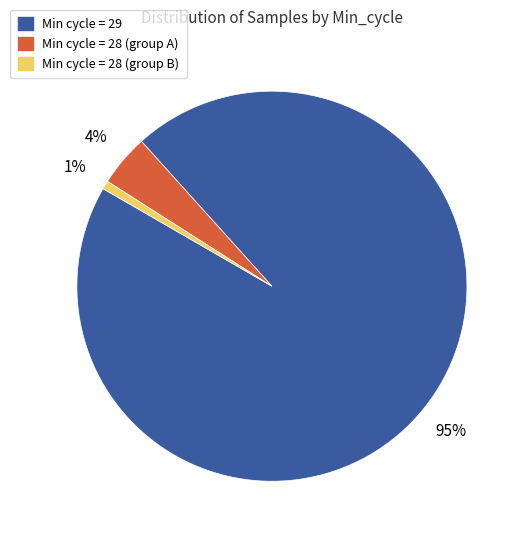

Is there a majority slice in this chart?

Yes